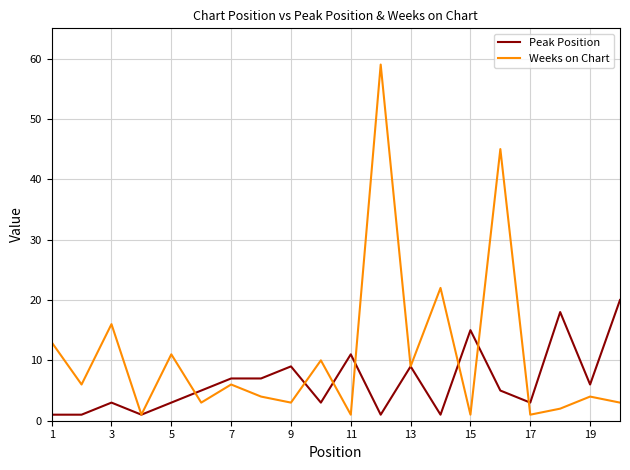

What is the difference between the maximum and minimum values in the Peak Position series?

19